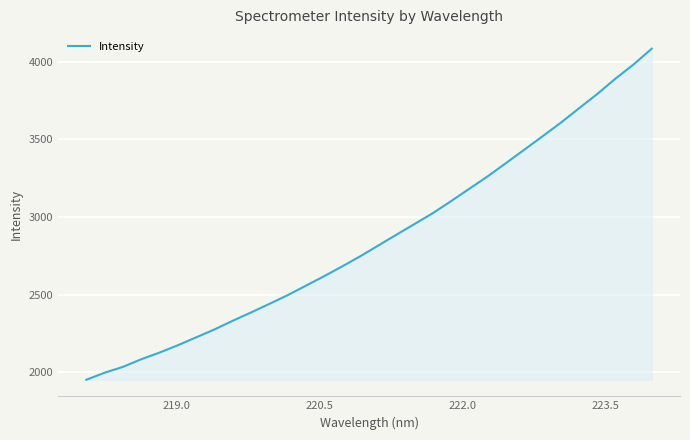

What is the maximum value shown in the chart?

4082.9